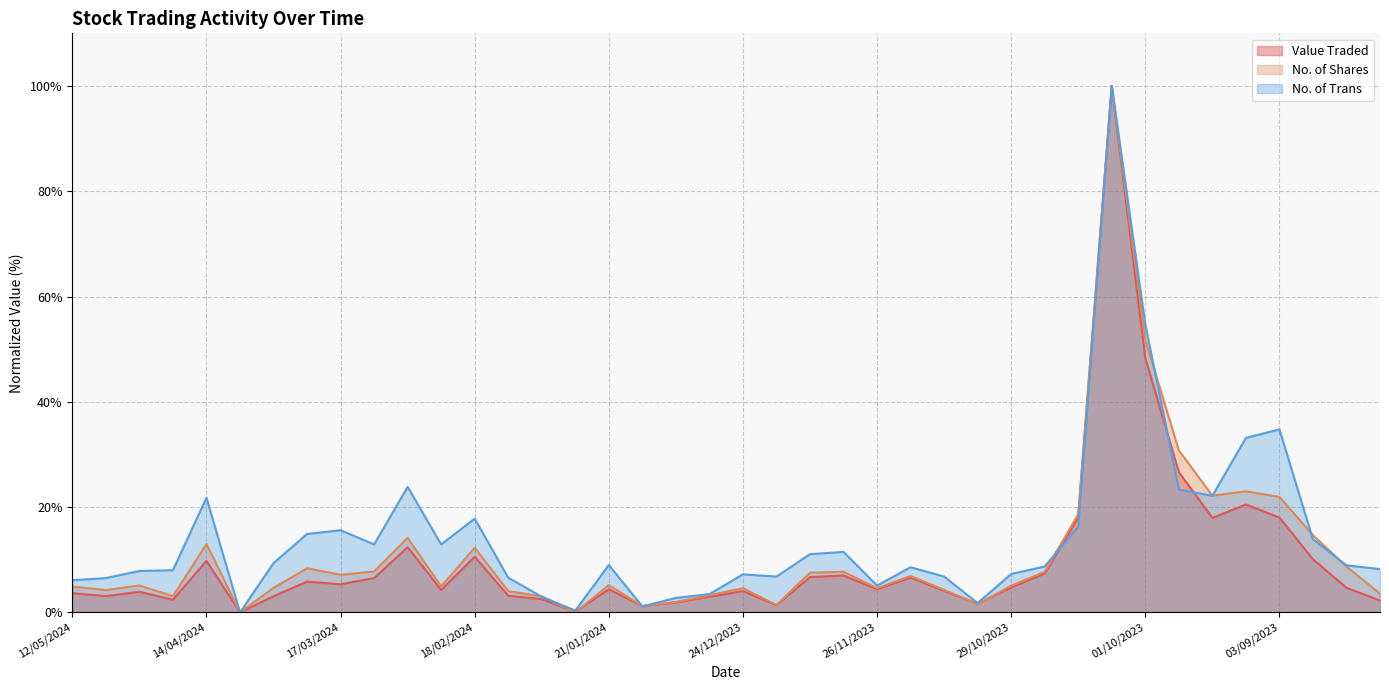

The No. of Shares series shows 3.2 at 12/05/2024. True or false?

False